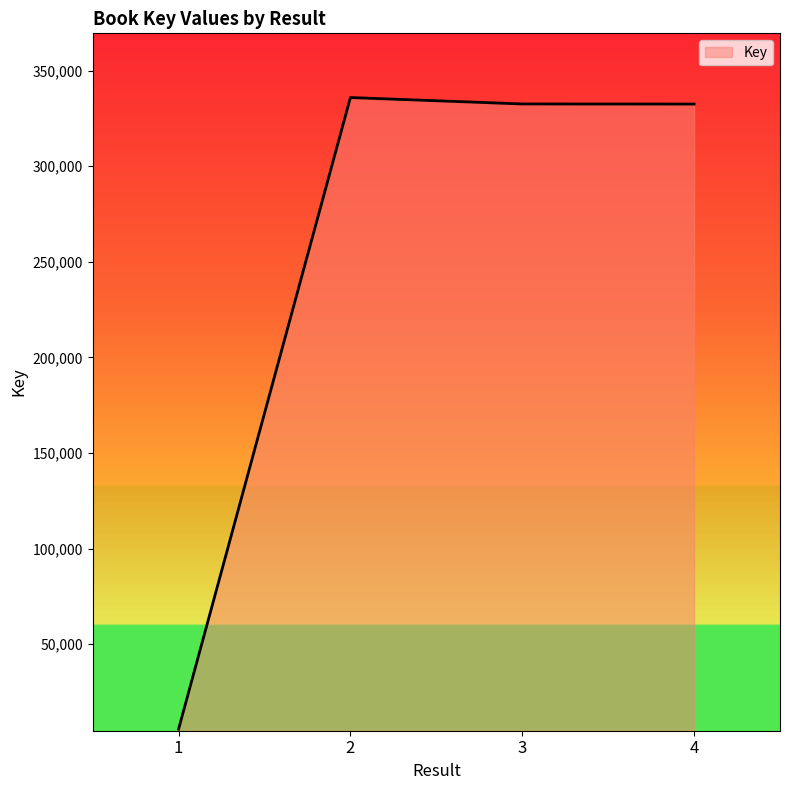

How many interior local peaks (higher than both neighbors) does the data have?

1